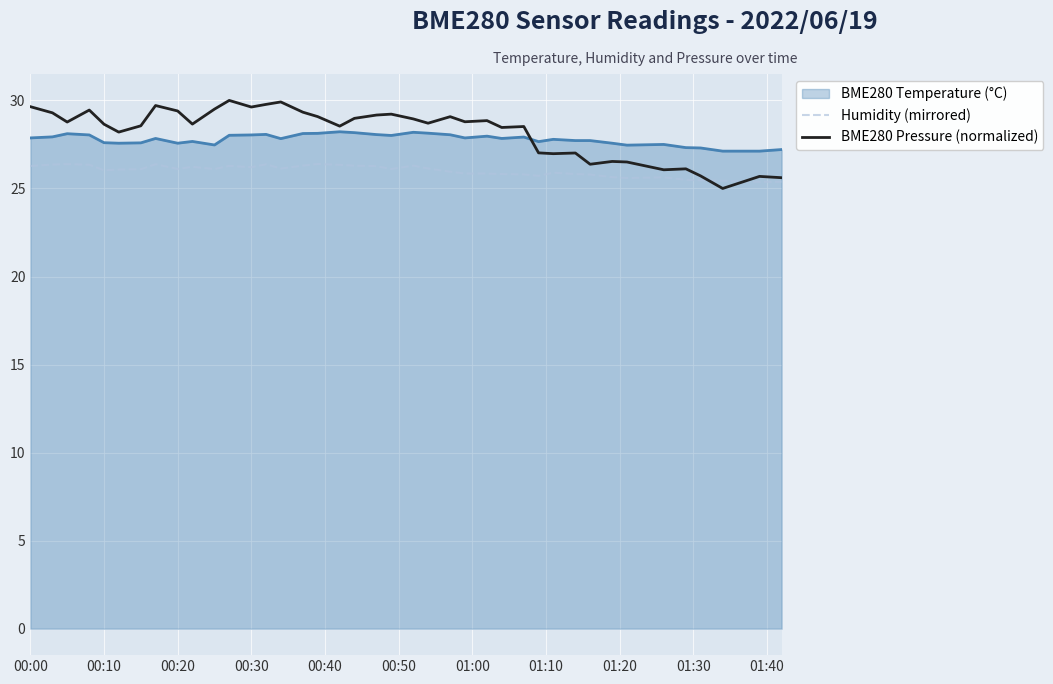

True or false: BME280 Temperature (°C) and Humidity (mirrored) intersect in this chart.

False